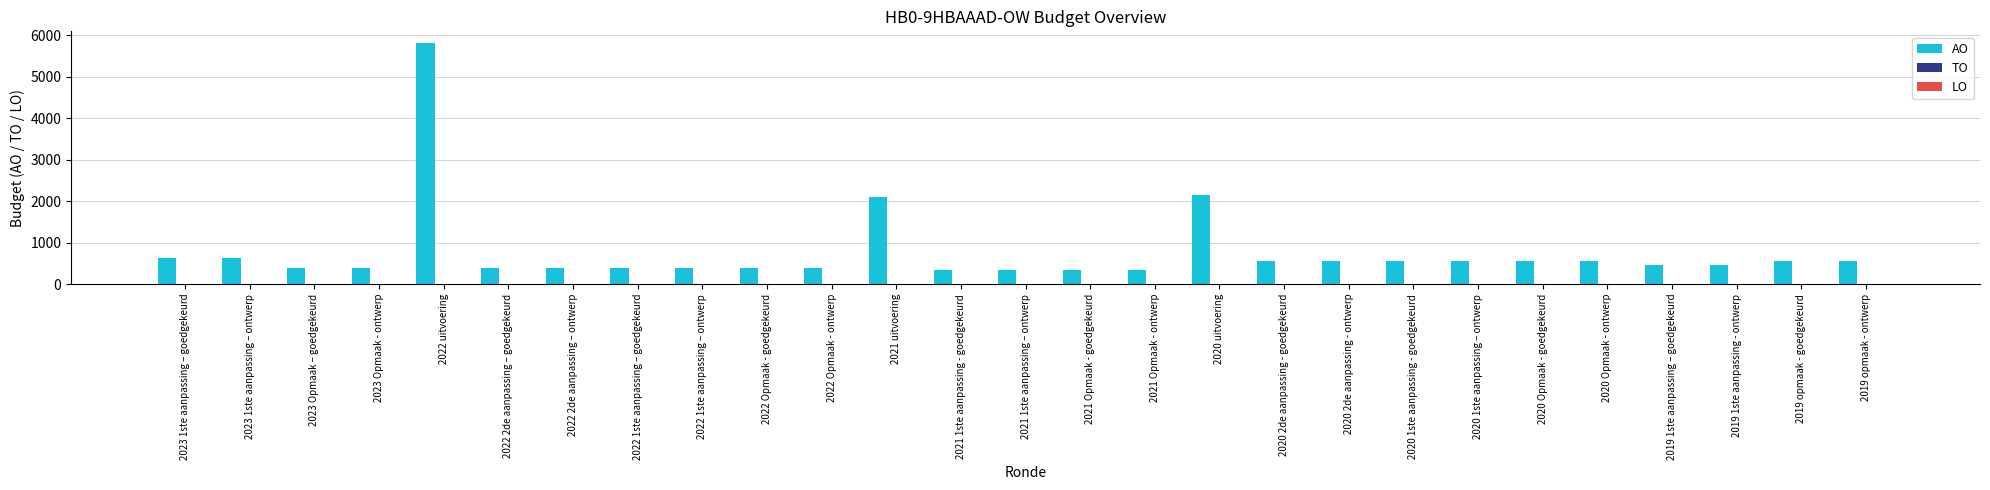

What is the difference between the second highest and second lowest values?

1805